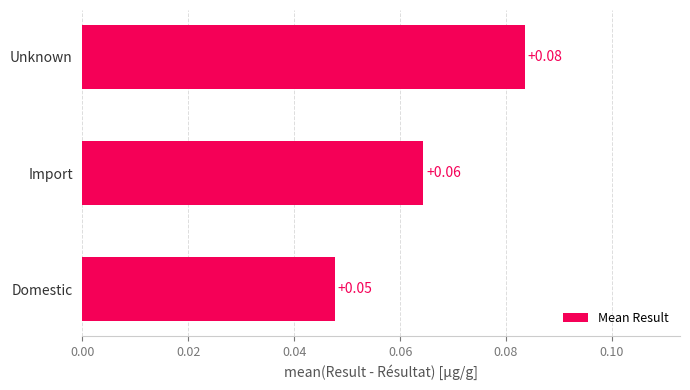

Where is the data nearest to the value 0?

Domestic